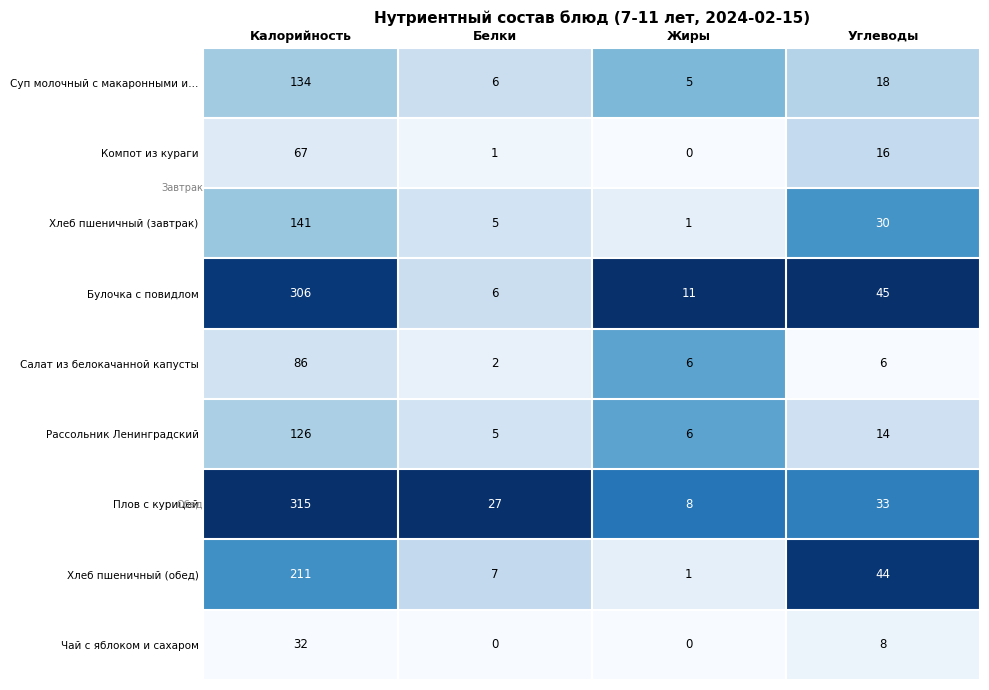

Rank the series at Углеводы from highest to lowest value.

Булочка с повидлом, Хлеб пшеничный (обед), Плов с курицей, Хлеб пшеничный (завтрак), Суп молочный с макаронными и…, Компот из кураги, Рассольник Ленинградский, Чай с яблоком и сахаром, Салат из белокачанной капусты